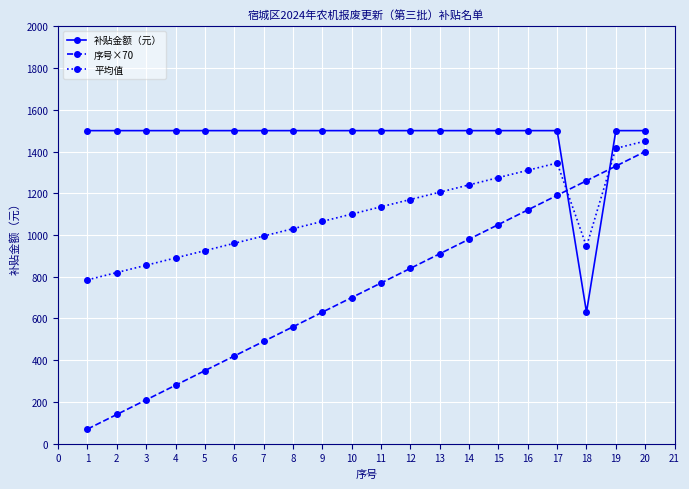

Which series has the largest total across all categories?

补贴金额（元）